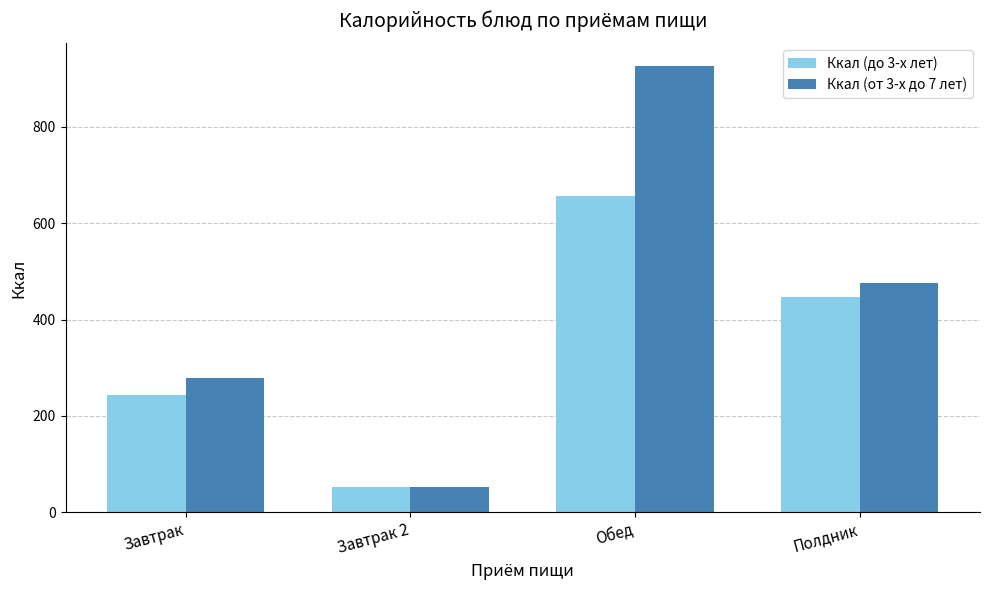

At which label does Ккал (до 3-х лет) first exceed 446?

Обед